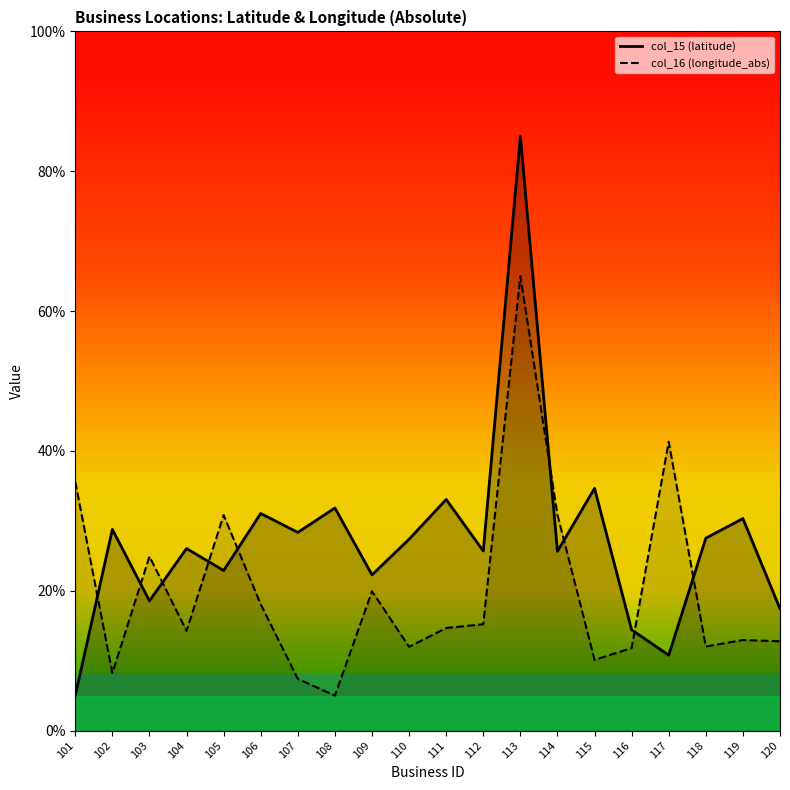

At how many categories does at least one series exceed 39?

2